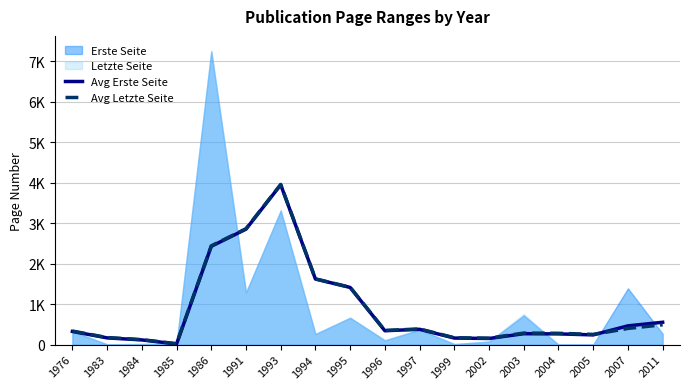

How many interior local peaks does the Avg Letzte Seite series have?

3